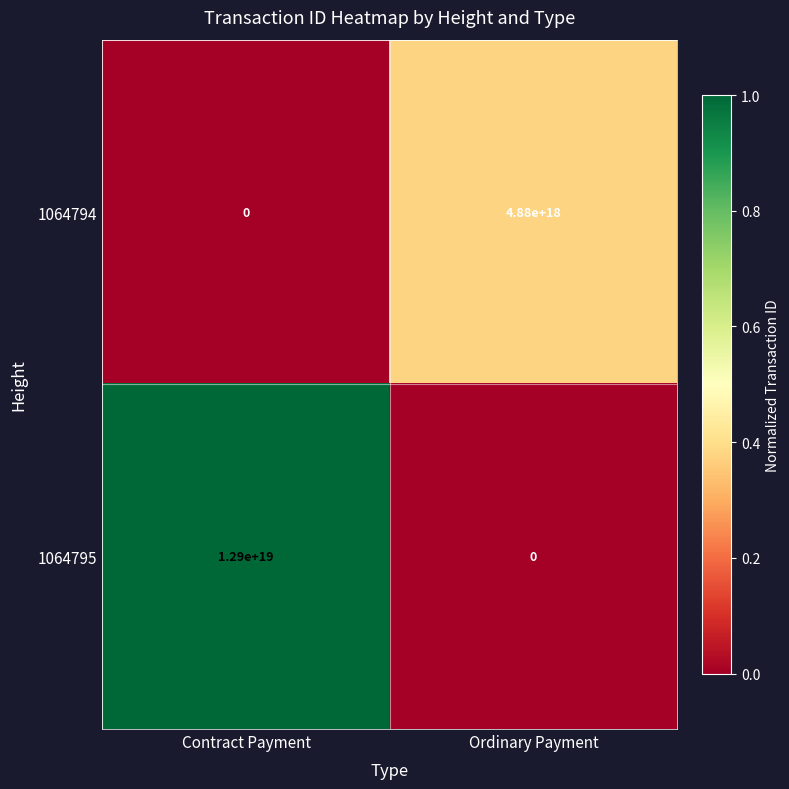

Between Contract Payment and Ordinary Payment, which series saw the biggest shift?

1064795